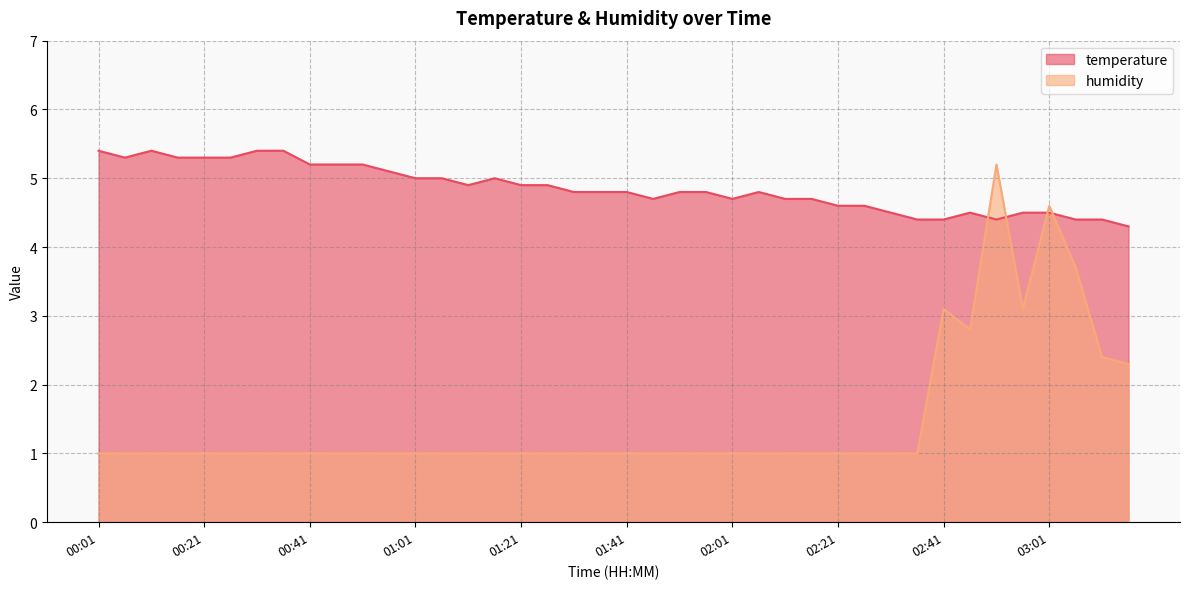

What is the minimum value for temperature?

4.3